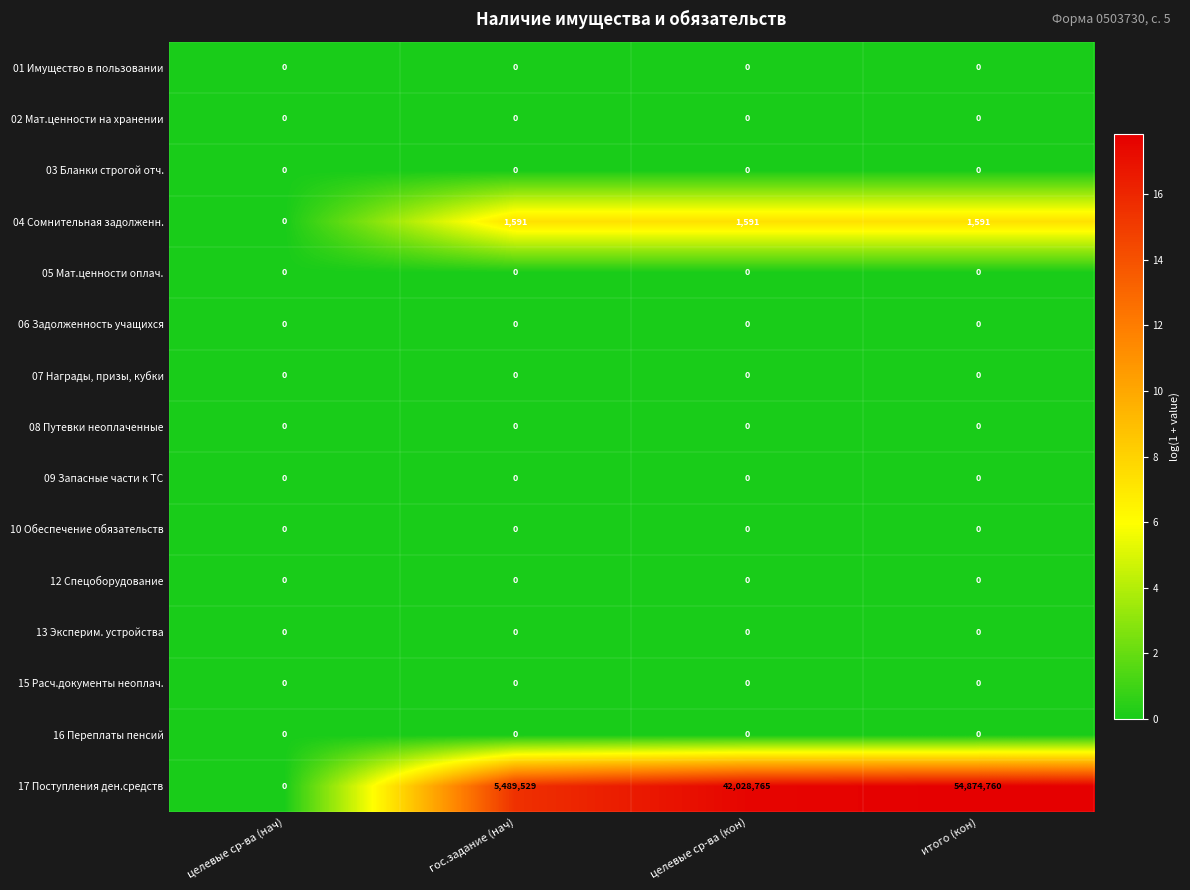

Rank the categories by 17 Поступления ден.средств value from highest to lowest.

итого (кон), целевые ср-ва (кон), гос.задание (нач), целевые ср-ва (нач)